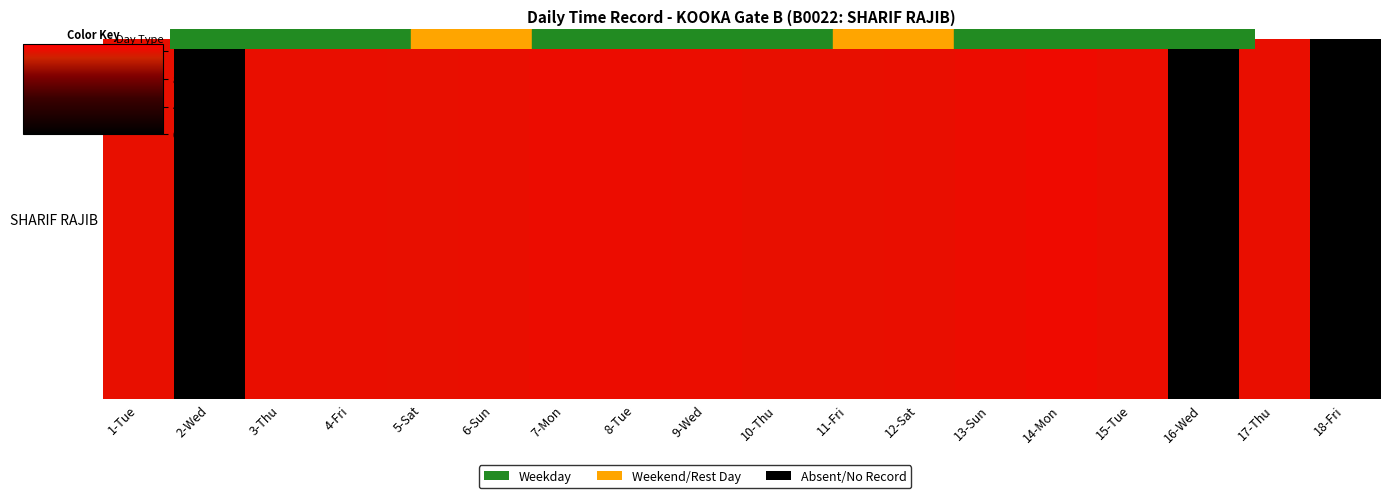

How many data points does each series have?

18